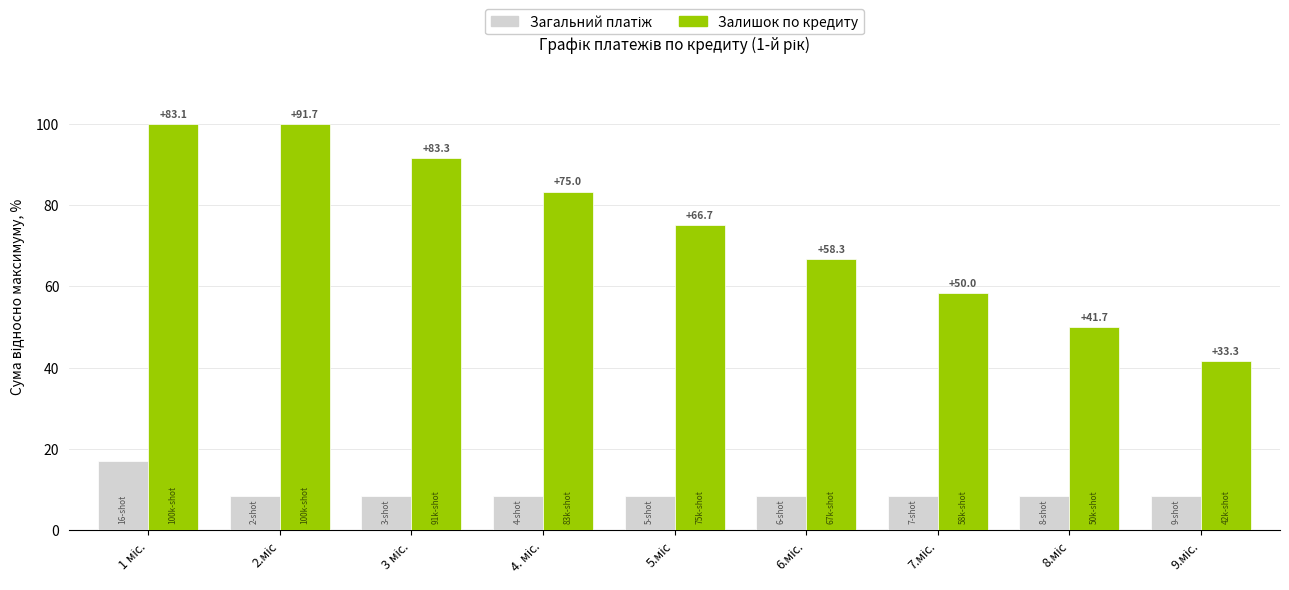

What is the maximum value for Залишок по кредиту?

100.0